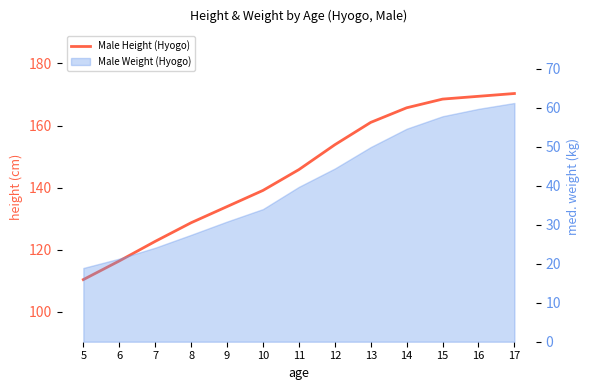

Which label corresponds to the smallest value in the chart?

5